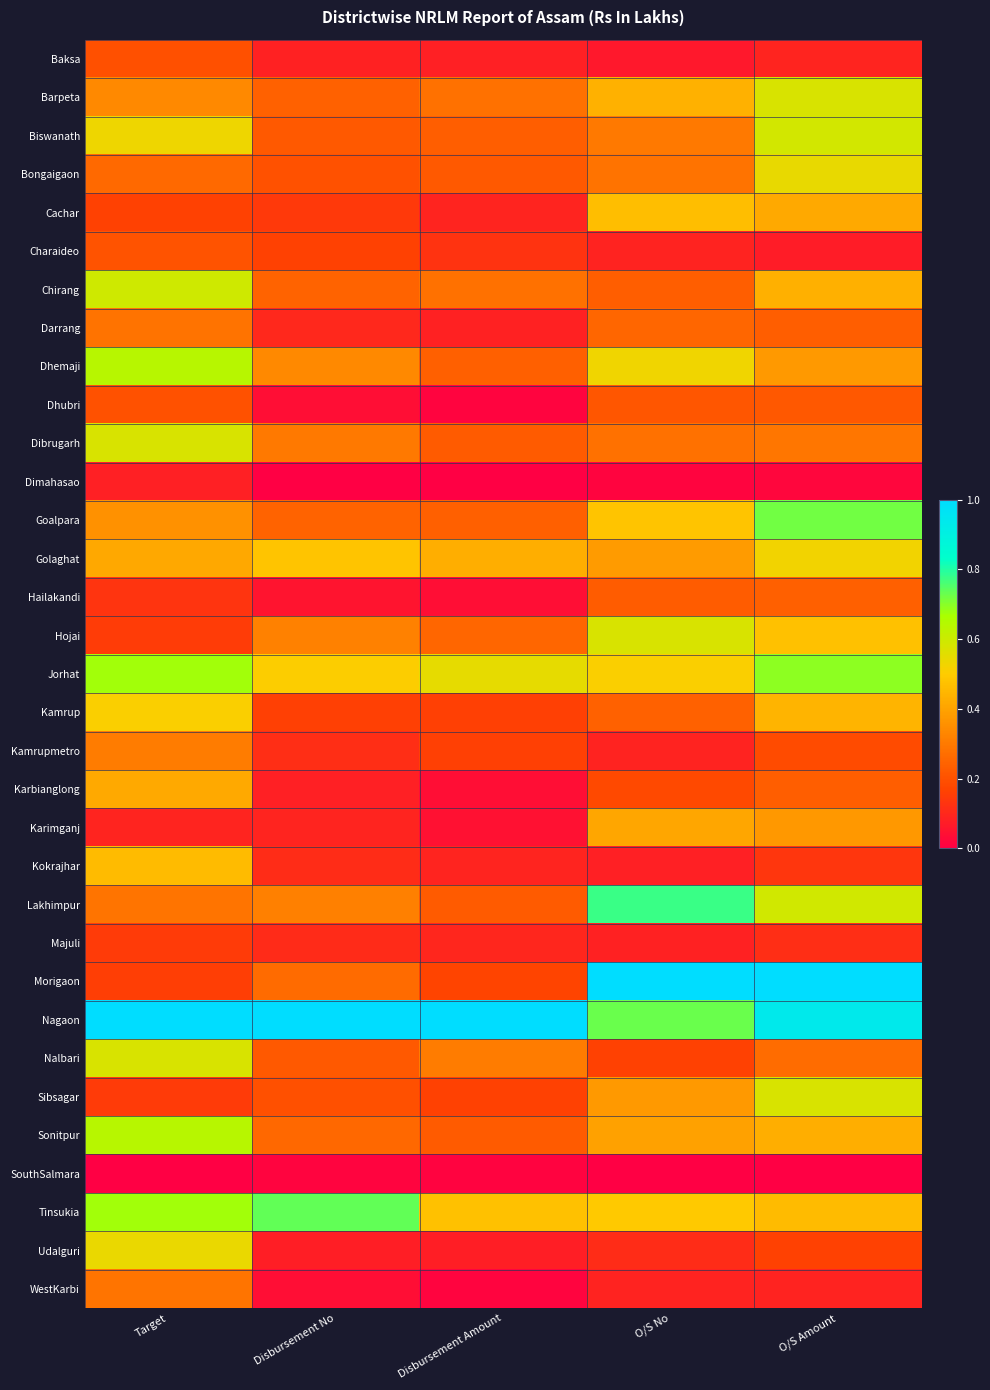

What is the total value across all series at Target?

12.0